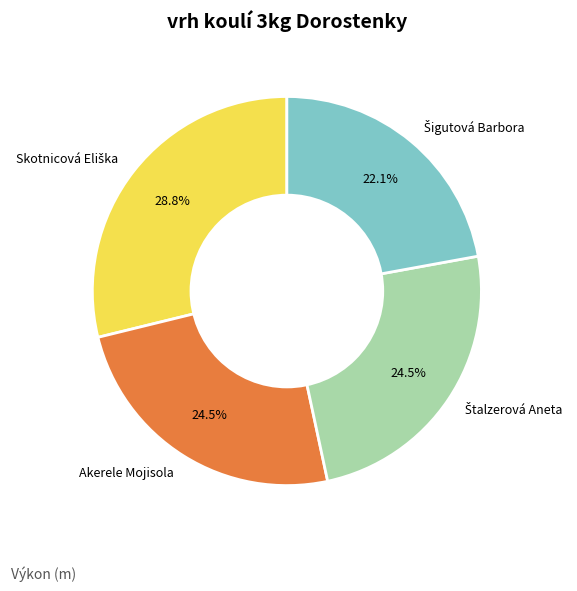

Is there a majority slice in this chart?

No